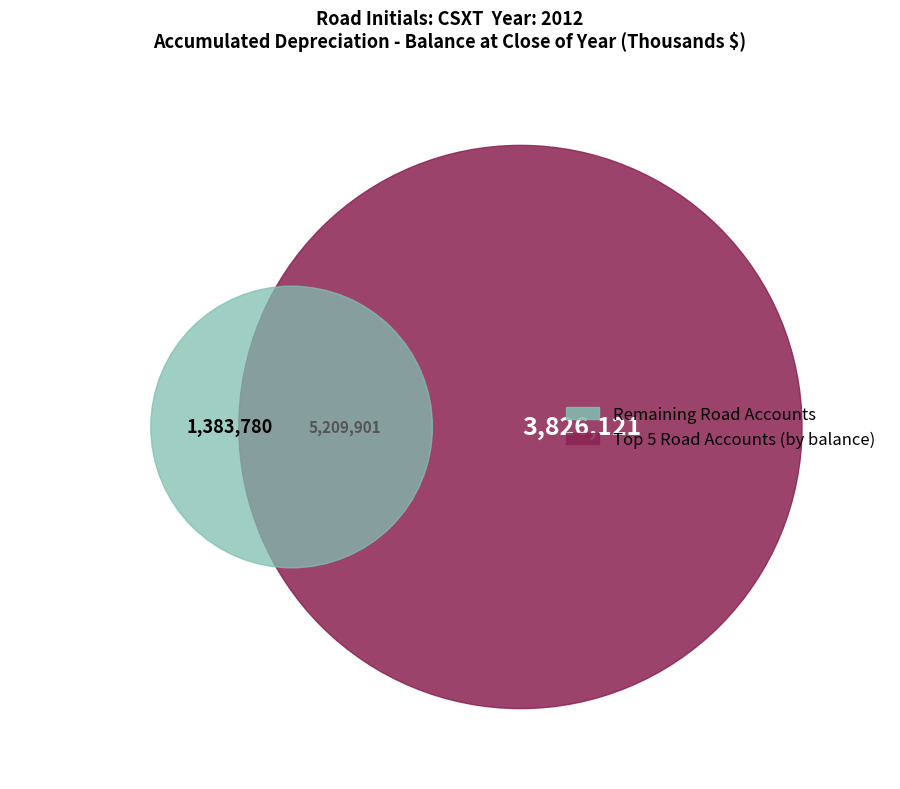

Is the sum of (23) Wharves and docks and (5) Tunnels and subways greater than half?

No